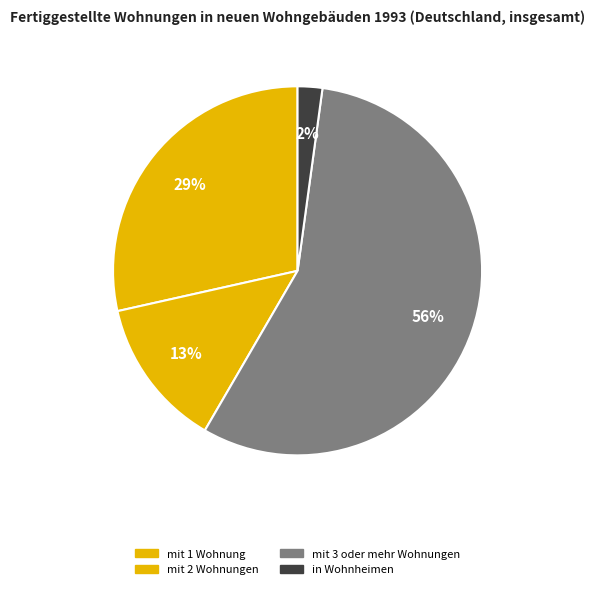

What percentage is the mit 3 oder mehr Wohnungen slice, to the nearest percent?

56%